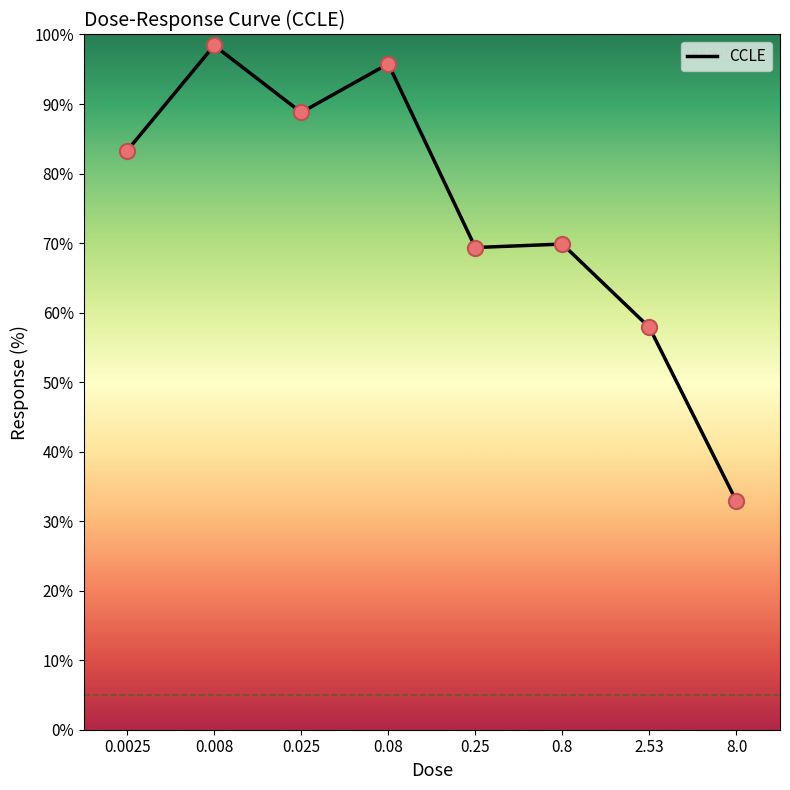

What is the change in value from 0.0025 to 8.0?

-50.4